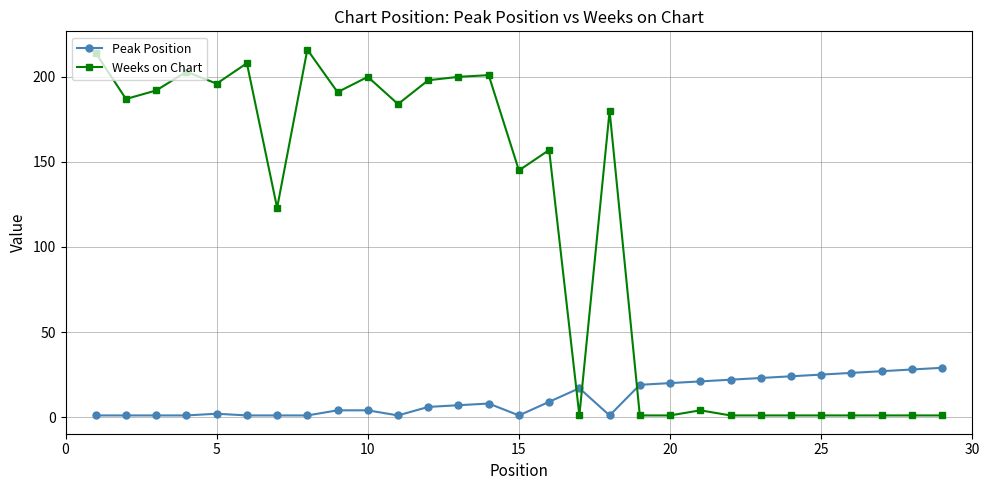

True or false: Peak Position and Weeks on Chart cross at least once.

True